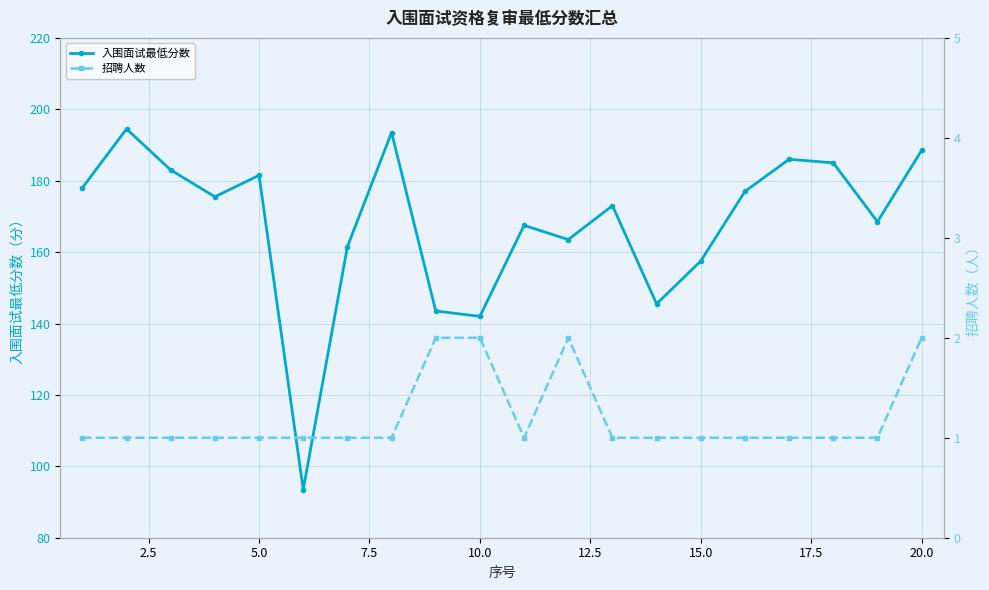

List the series in order of their overall mean, lowest first.

招聘人数, 入围面试最低分数